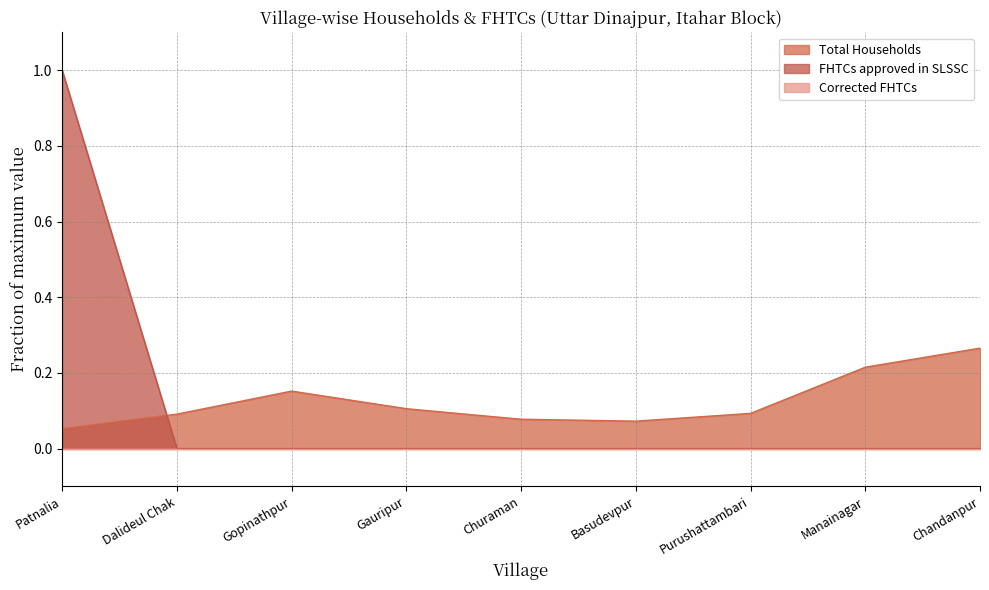

How many lines are shown in the chart?

3